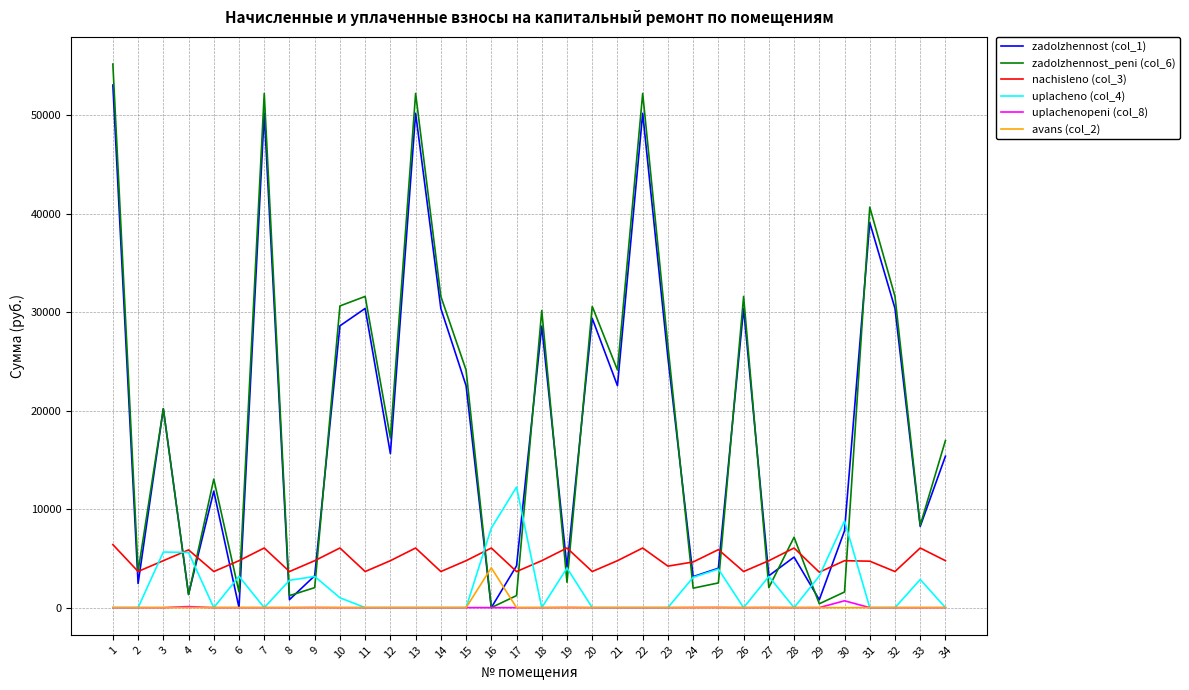

What is the sum of the nachisleno (col_3) values at 1 and 23?

10614.5